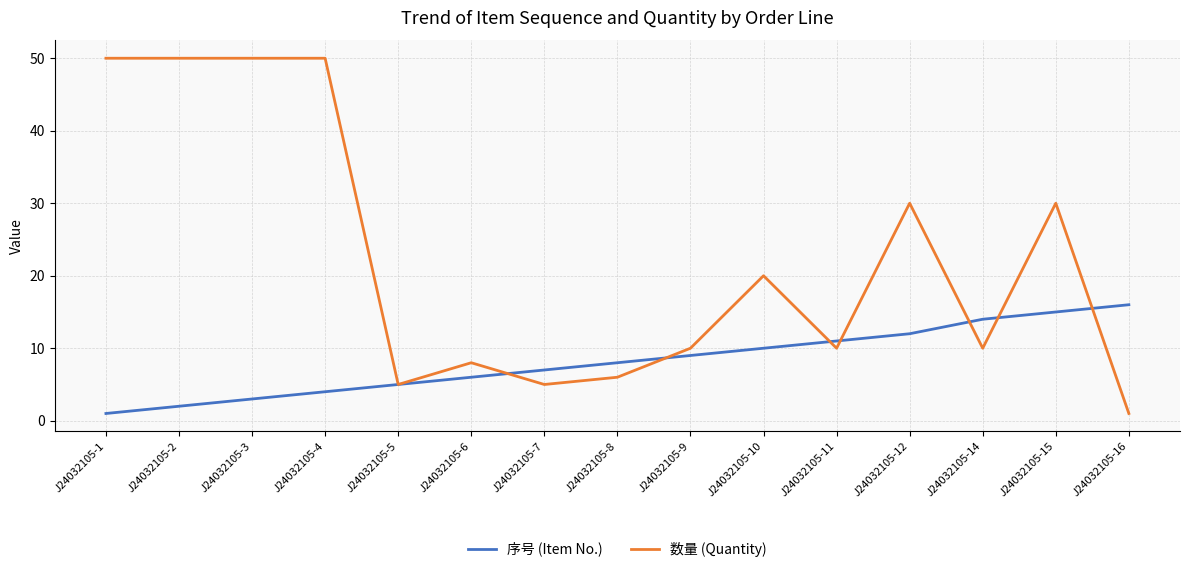

Is it true that 数量 (Quantity) equals 18 at J24032105-1?

False